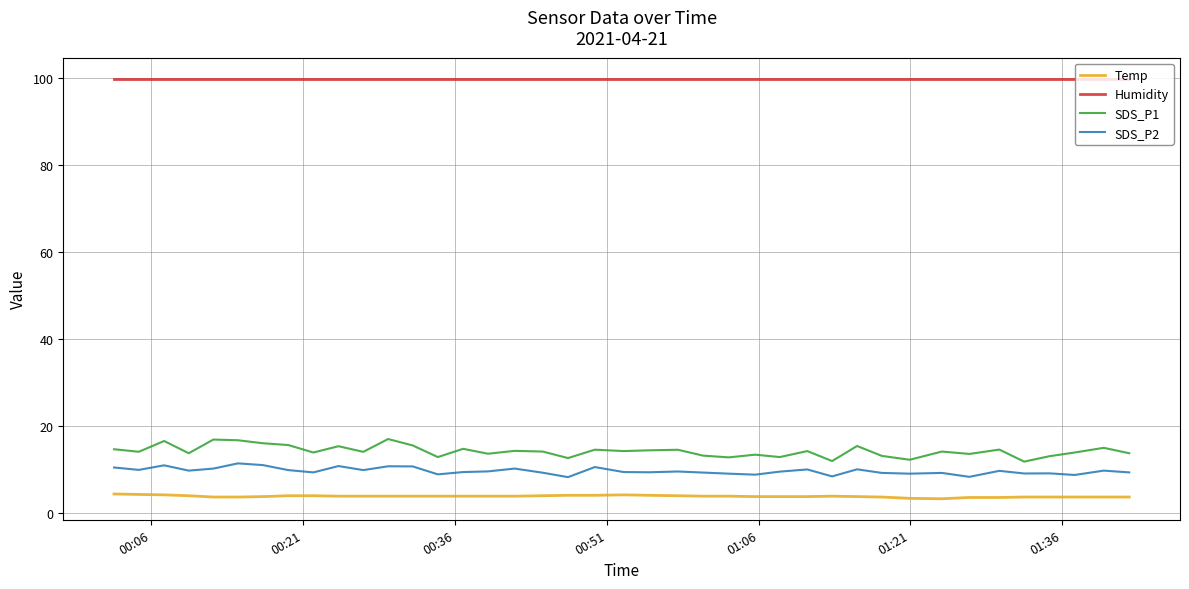

True or false: Humidity and SDS_P1 intersect in this chart.

False